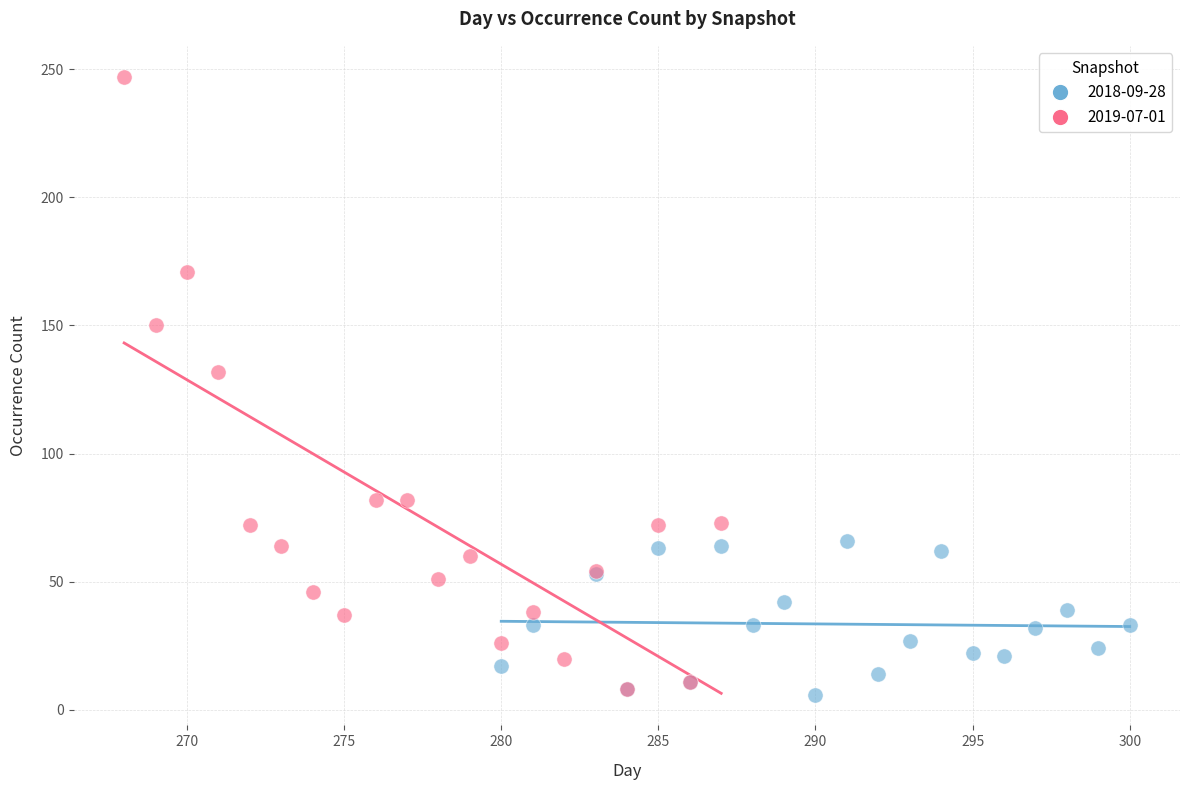

Which series has the largest Y range (max minus min)?

2019-07-01